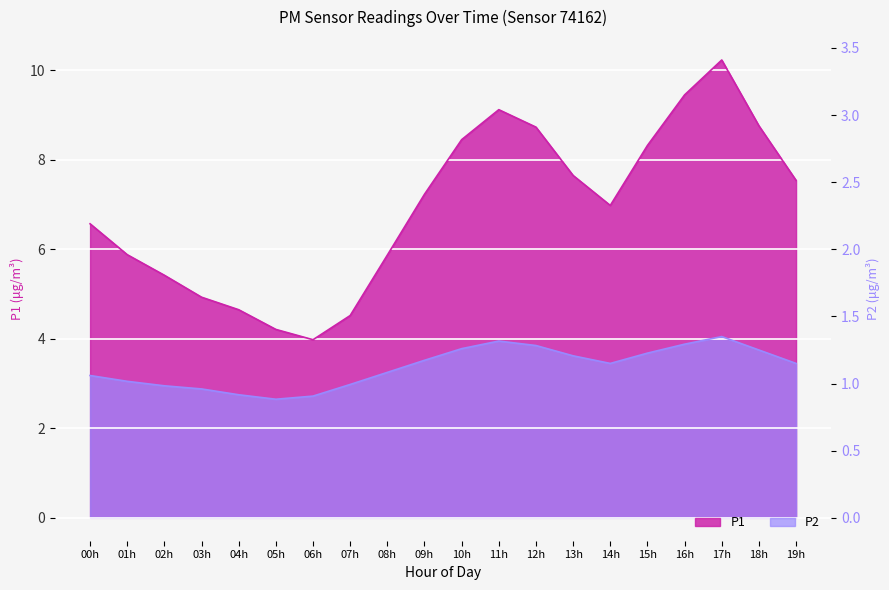

How many data points in P1 are above 7?

10